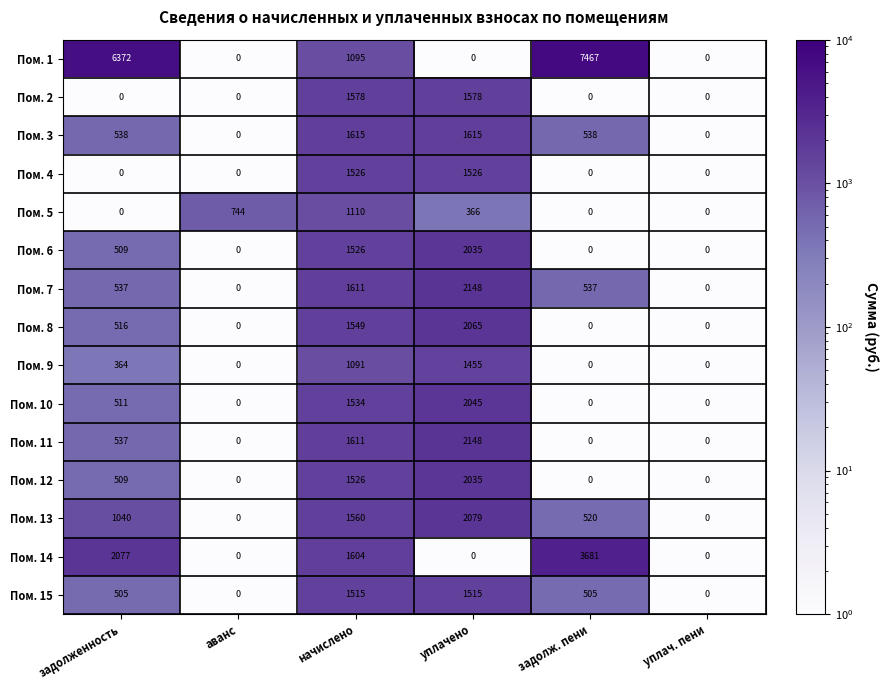

Which series has the largest total across all categories?

Пом. 1